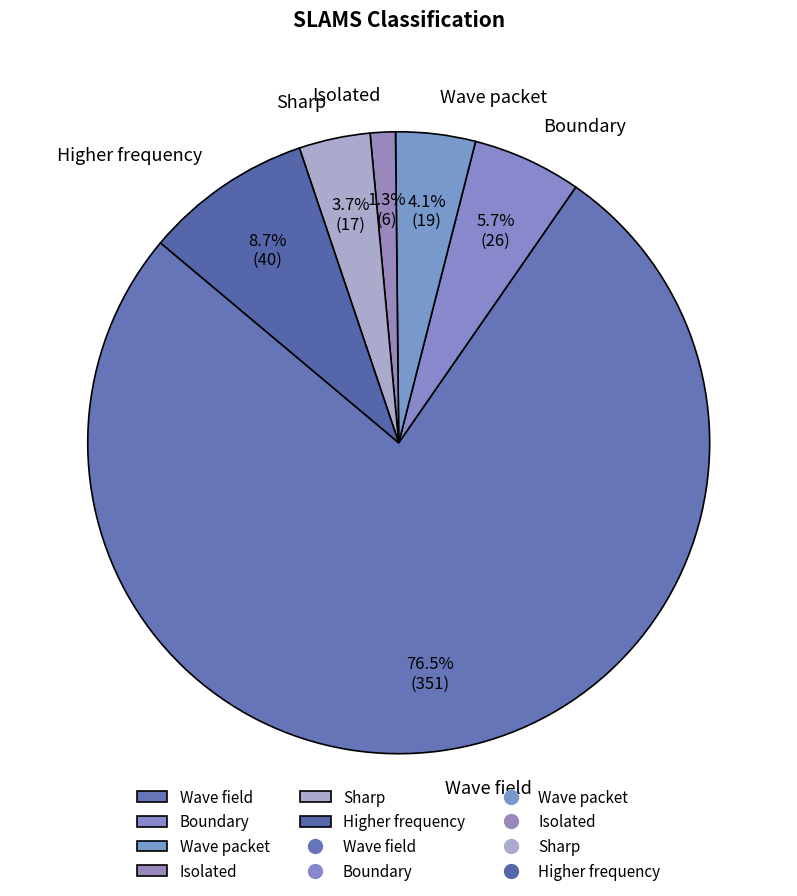

To the nearest percent, what portion does Isolated represent?

1%